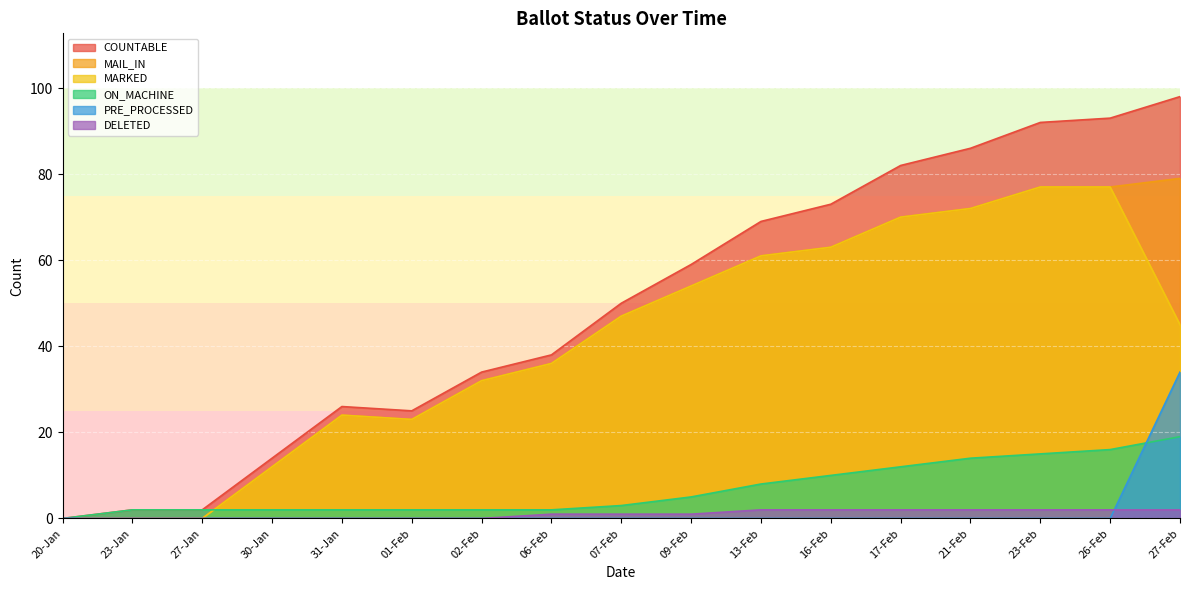

How many data points in MARKED are above 45?

8